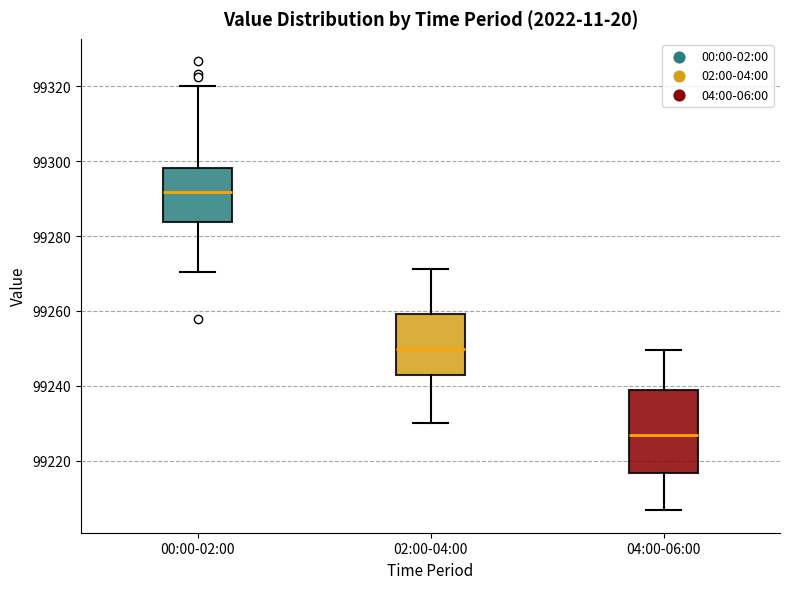

Where does the median line of the box for 02:00-04:00 sit on the y-axis? The values are not printed on the chart, so give them approximately, as read against the axis.

99250